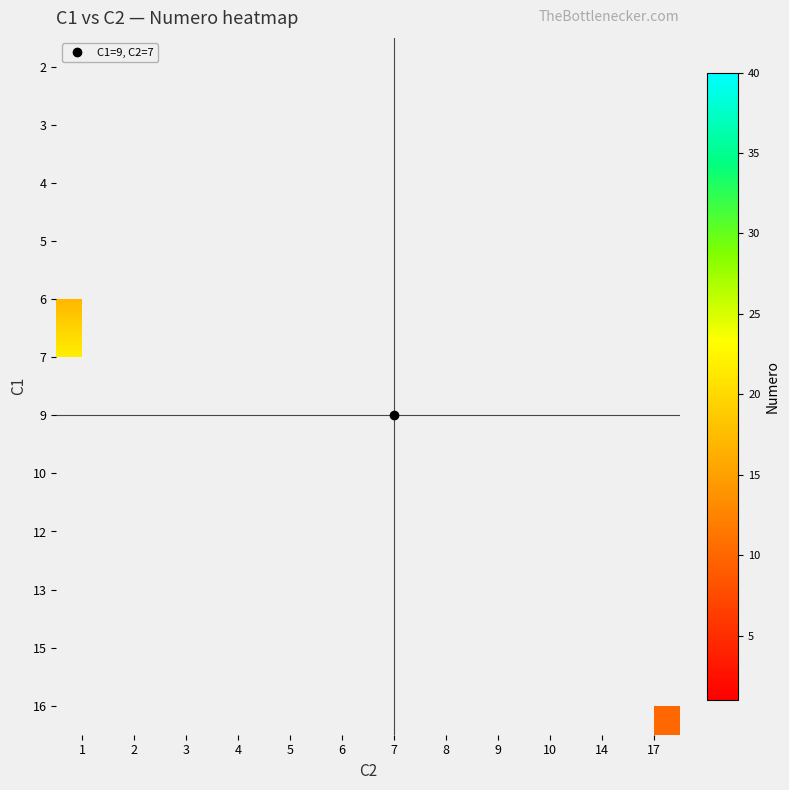

What is the minimum value shown in the chart?

1.0